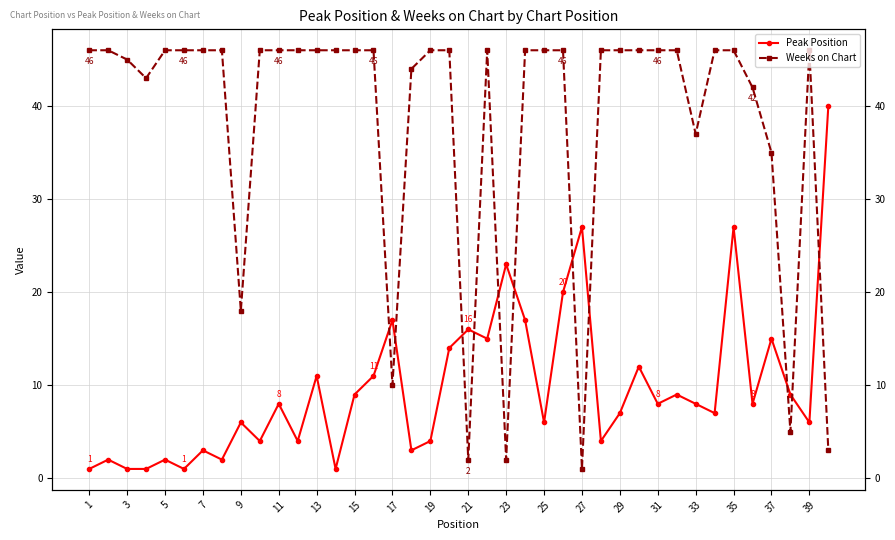

What is the highest value of the Peak Position series?

40